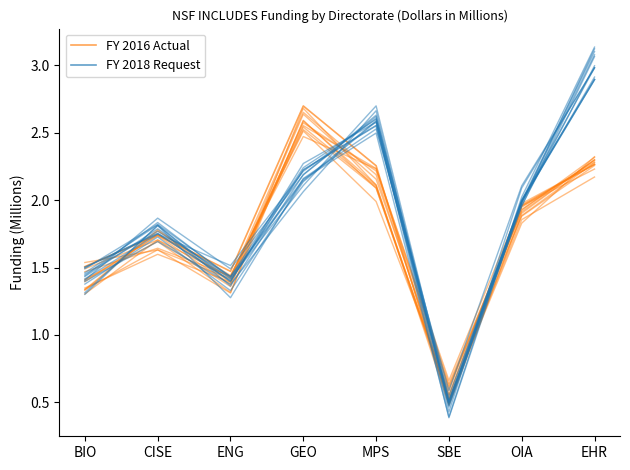

Which series ends up on top after the final intersection of FY 2016 Actual and FY 2018 Request?

FY 2018 Request